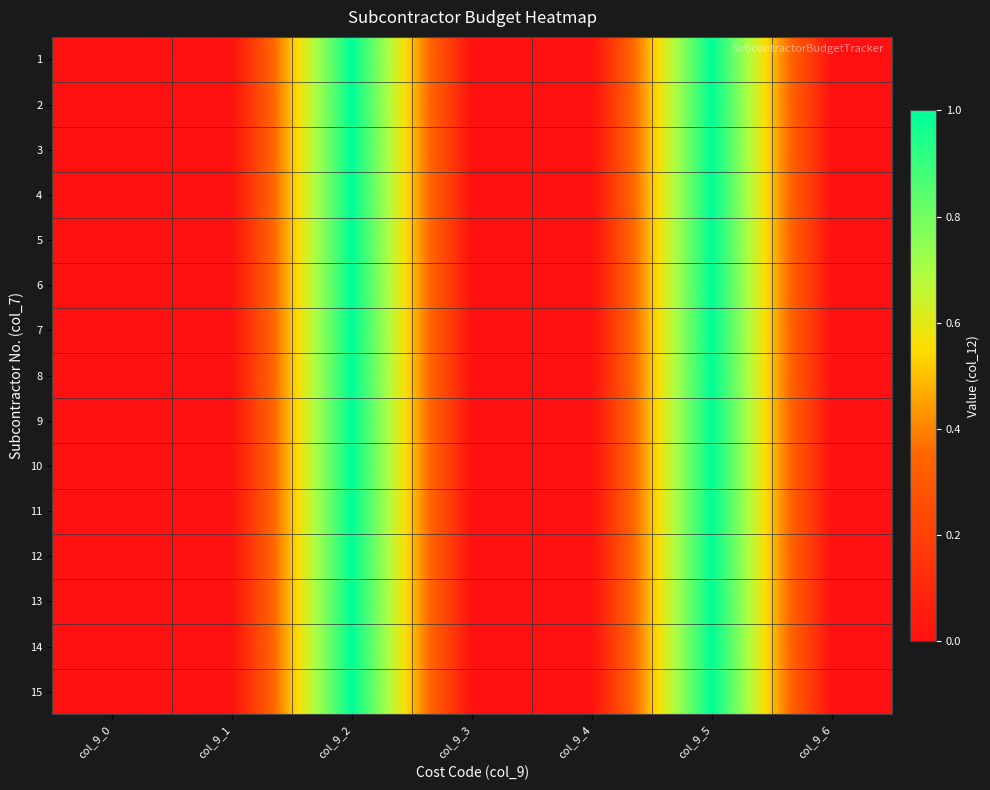

What is the maximum value shown in the chart?

1